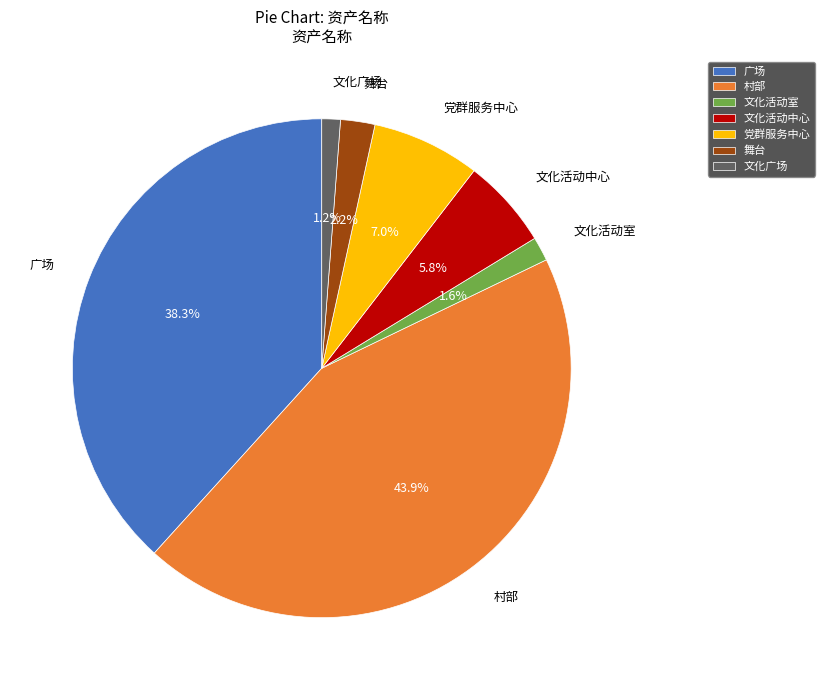

Combined, do 文化广场 and 文化活动中心 account for over 50%?

No